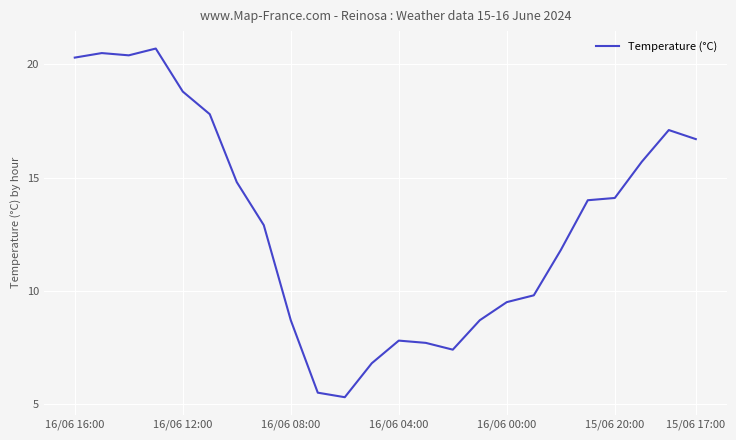

What is the greatest value displayed?

20.7